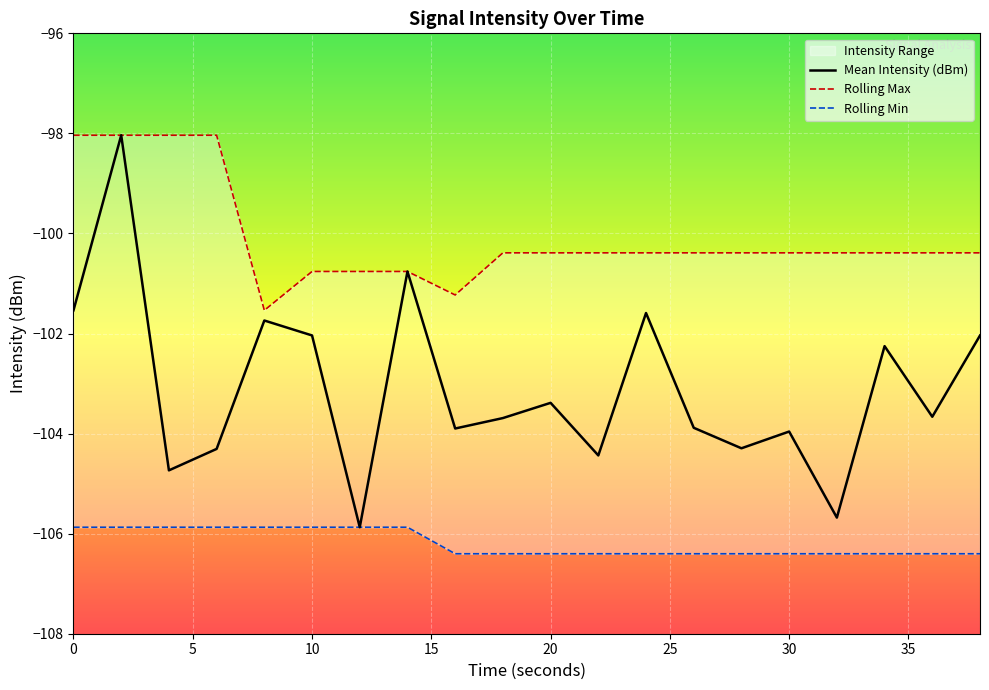

Reading left to right, extract all data points from this chart.

Mean Intensity (dBm): 0=-101.5	2=-98.0	4=-104.7	6=-104.3	8=-101.7	10=-102.0	12=-105.9	14=-100.8	16=-103.9	18=-103.7	20=-103.4	22=-104.4	24=-101.6	26=-103.9	28=-104.3	30=-104.0	32=-105.7	34=-102.3	36=-103.7	38=-102.0
Rolling Max: 0=-98.0	2=-98.0	4=-98.0	6=-98.0	8=-101.5	10=-100.8	12=-100.8	14=-100.8	16=-101.2	18=-100.4	20=-100.4	22=-100.4	24=-100.4	26=-100.4	28=-100.4	30=-100.4	32=-100.4	34=-100.4	36=-100.4	38=-100.4
Rolling Min: 0=-105.9	2=-105.9	4=-105.9	6=-105.9	8=-105.9	10=-105.9	12=-105.9	14=-105.9	16=-106.4	18=-106.4	20=-106.4	22=-106.4	24=-106.4	26=-106.4	28=-106.4	30=-106.4	32=-106.4	34=-106.4	36=-106.4	38=-106.4